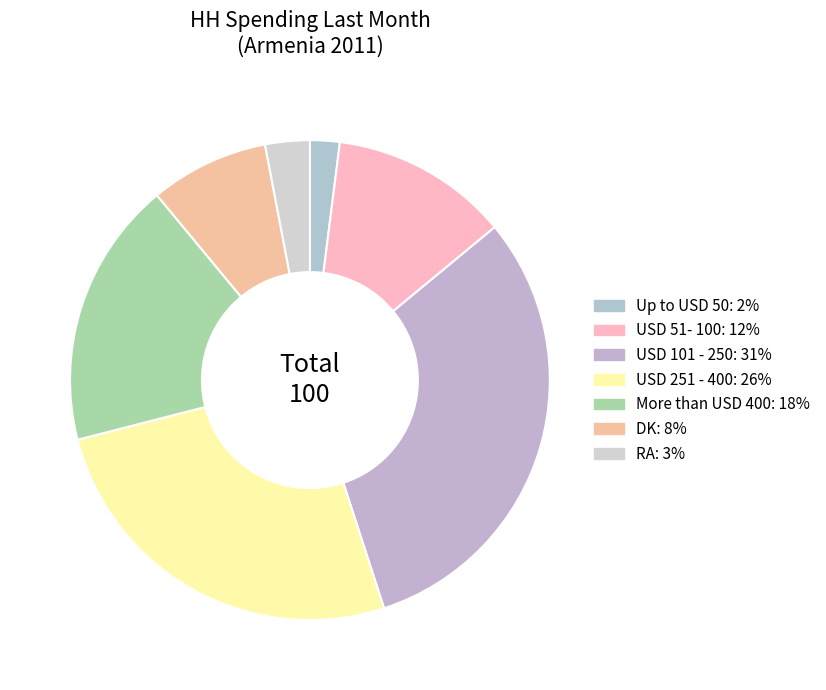

Which category has the smallest portion of the pie?

Up to USD 50